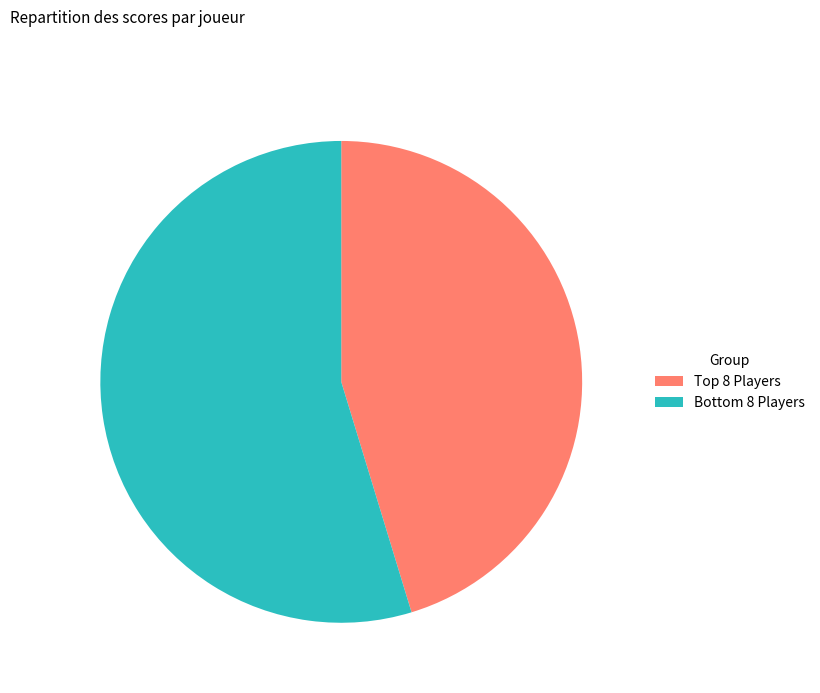

Which category has the smallest portion of the pie?

Top 8 Players